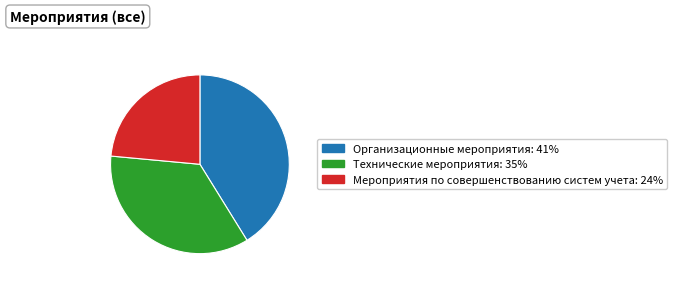

Does any single category account for the majority?

No